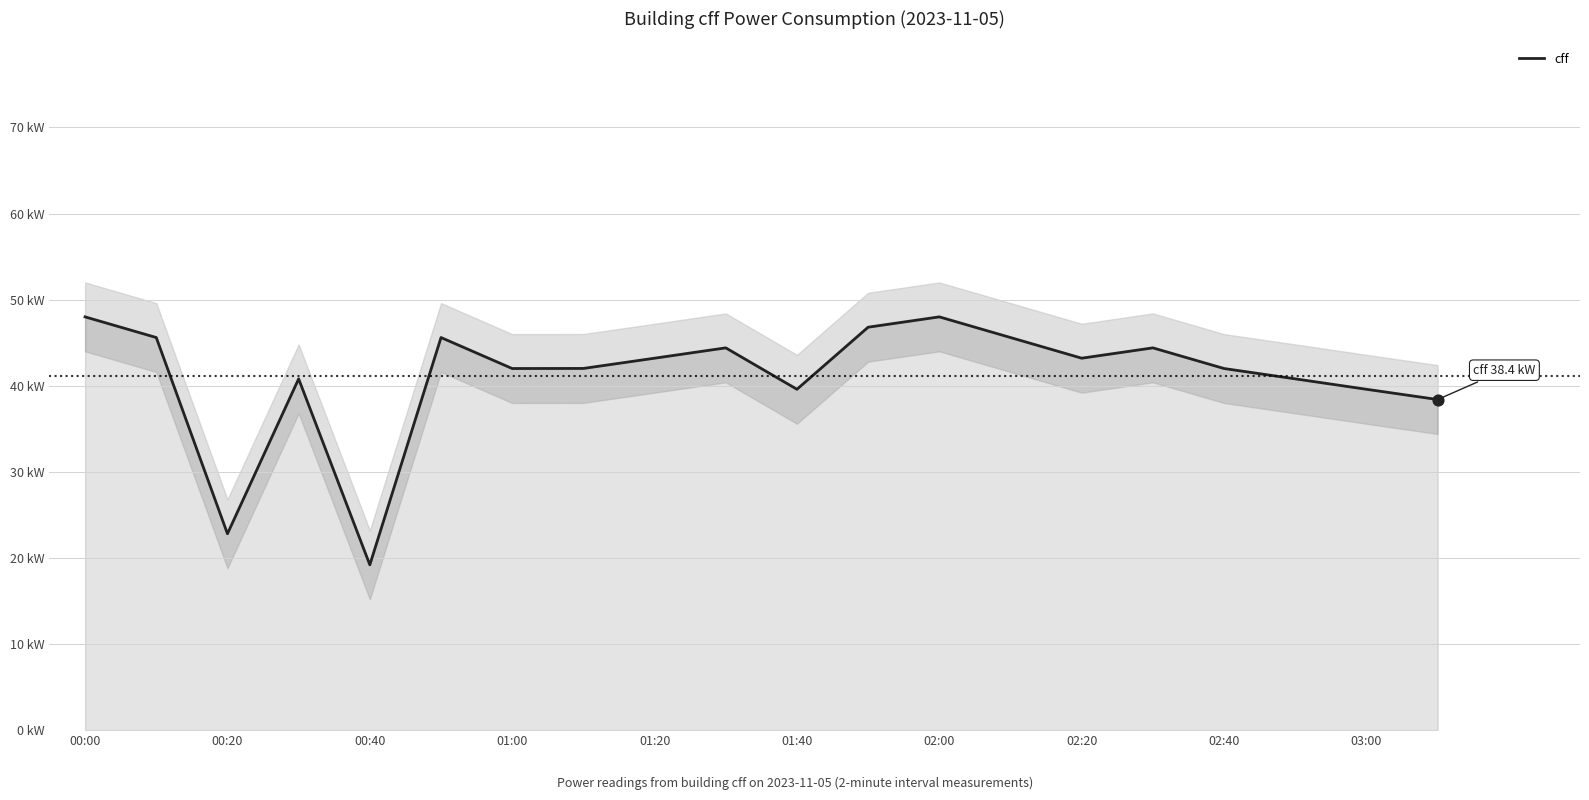

Between 02:00 and 17, which is larger?

02:00